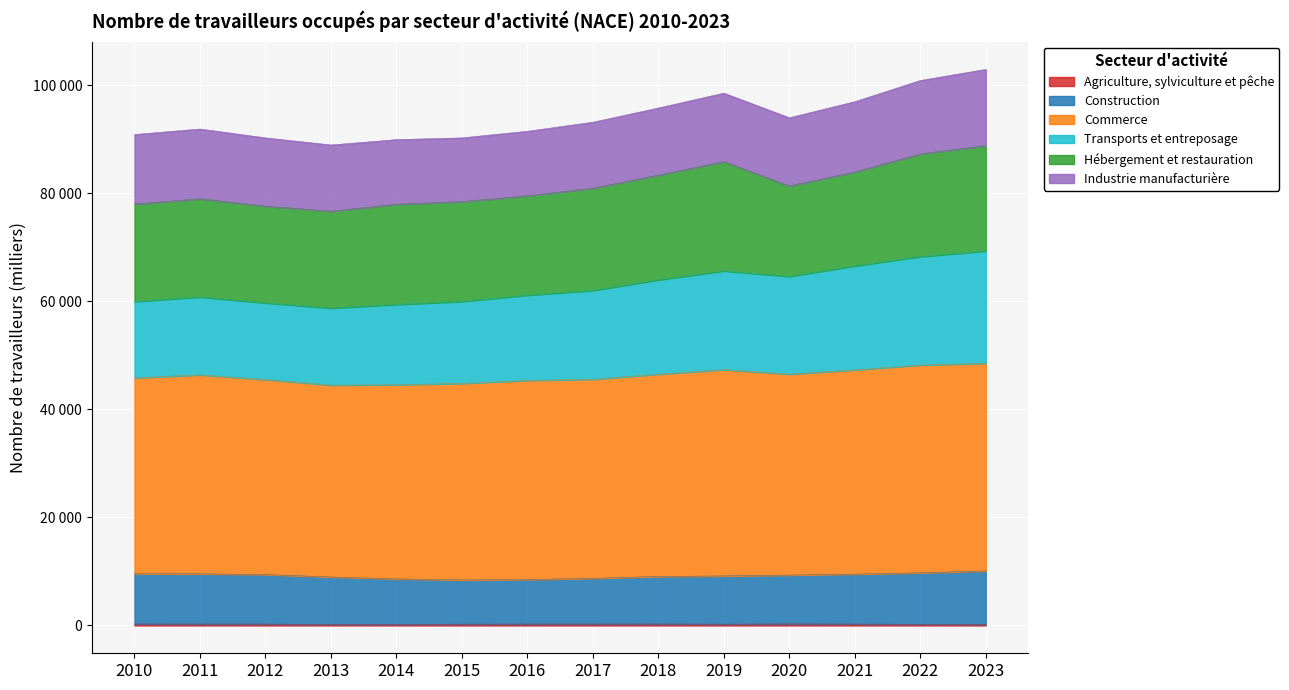

True or false: Construction and Transports et entreposage cross at least once.

False